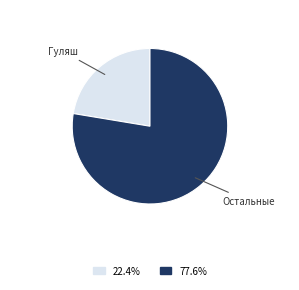

Is there any slice that represents more than half of the pie?

Yes